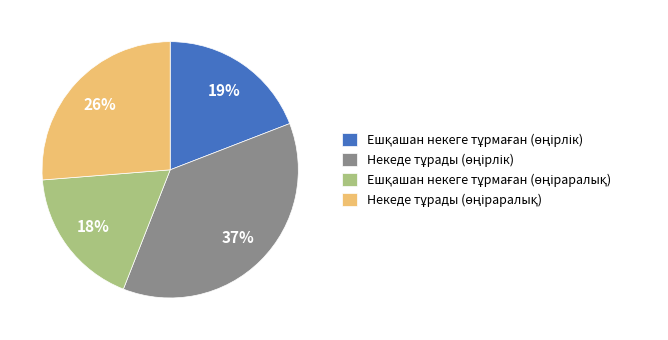

To the nearest percent, what is the difference between the largest and smallest slice percentages?

19%